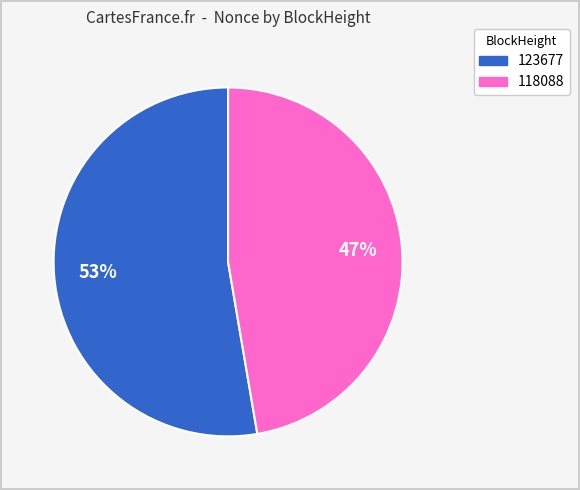

Is there any slice that represents more than half of the pie?

Yes